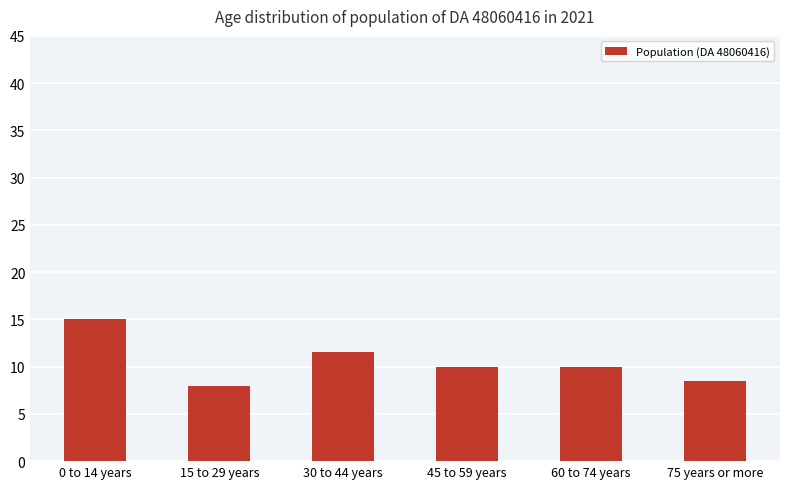

Count the number of data series in this chart.

1